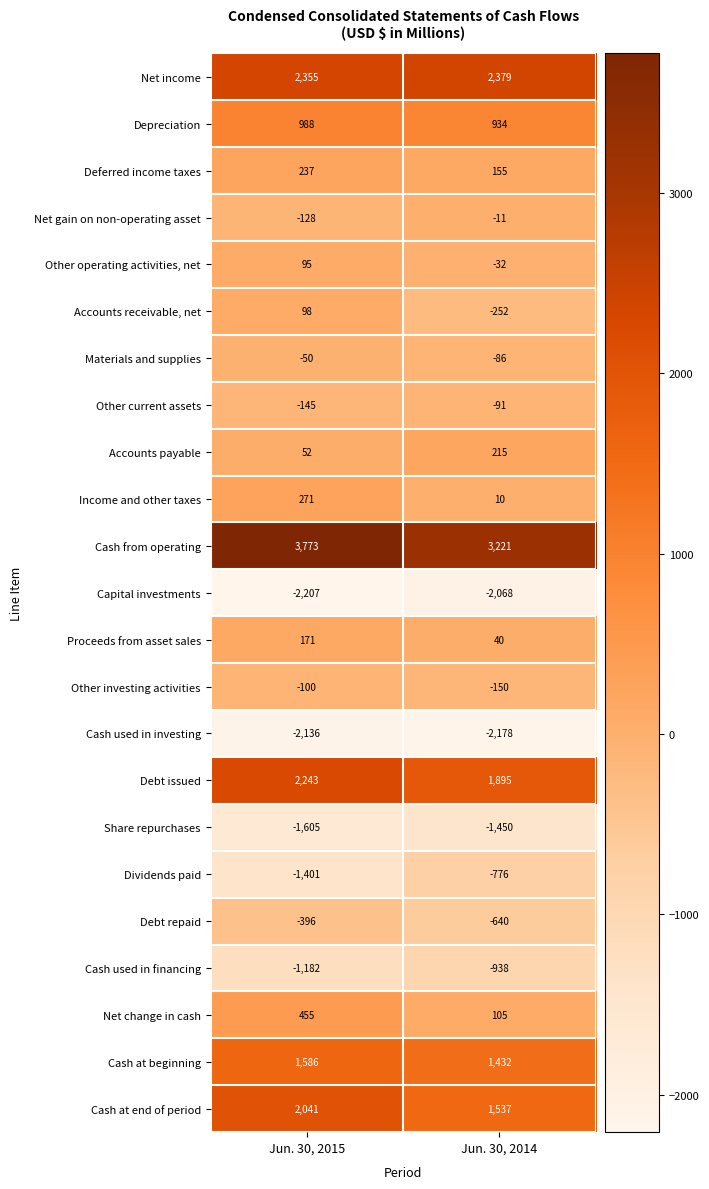

What value does the Materials and supplies series have at Jun. 30, 2014?

-86